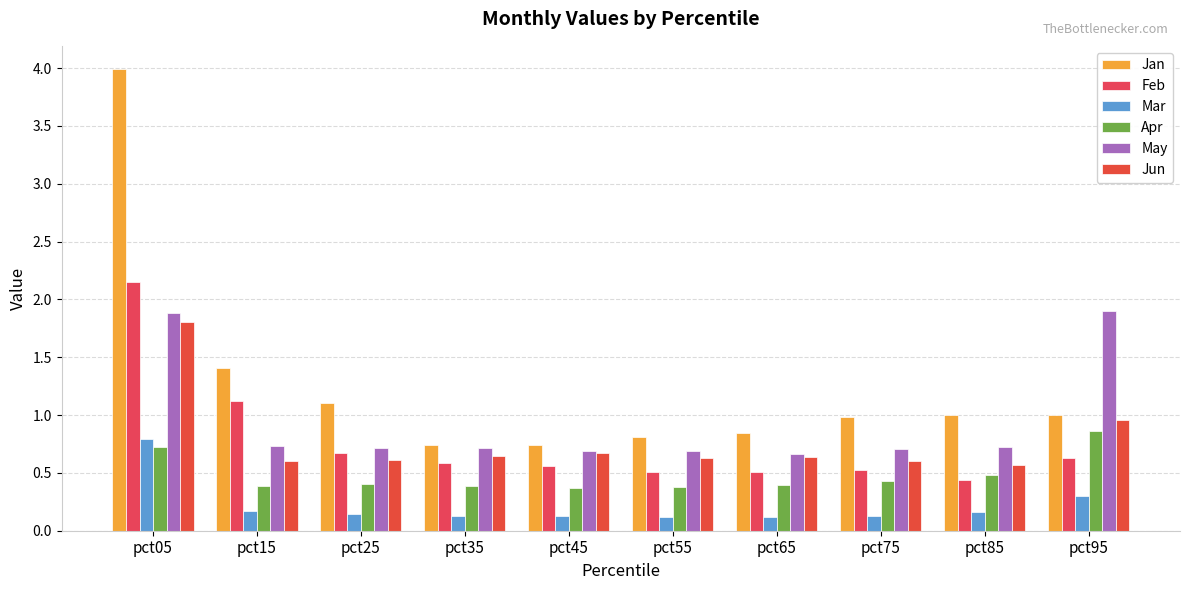

What is the spread (max minus min) of values at pct55?

0.7